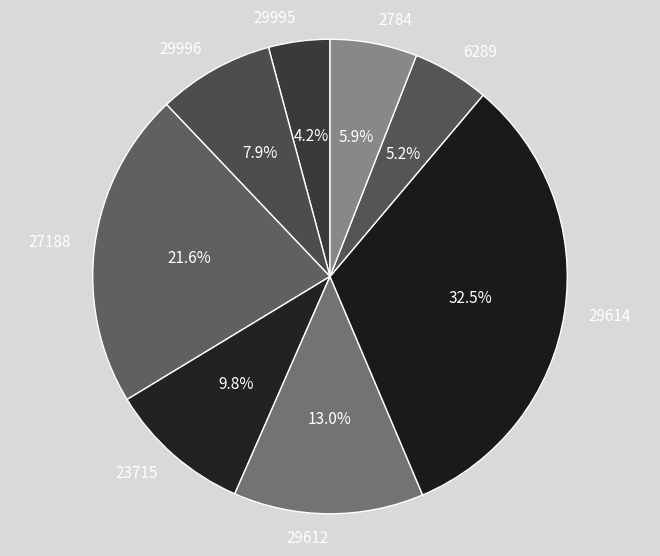

Rank the categories by value from lowest to highest.

29995, 6289, 2784, 29996, 23715, 29612, 27188, 29614